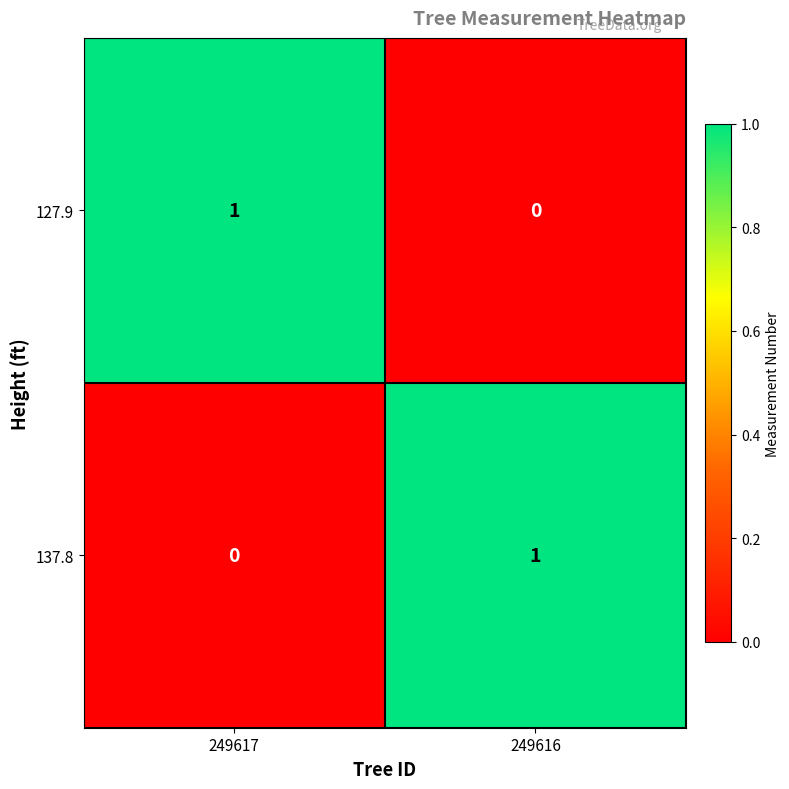

Reading left to right, transcribe all the data shown in this chart.

127.9: 1	0
137.8: 0	1